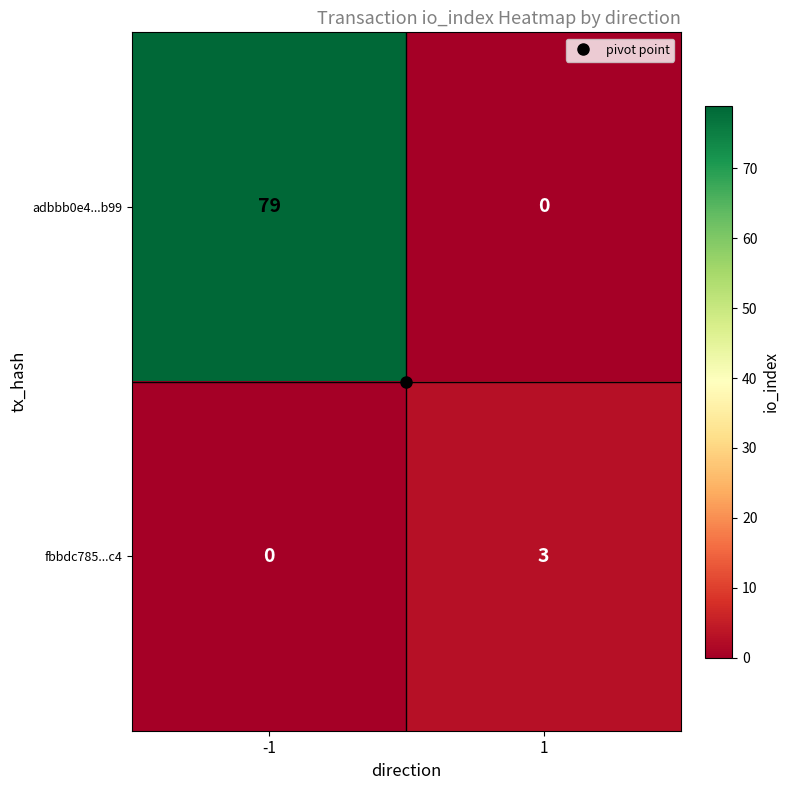

What is the greatest value displayed?

79